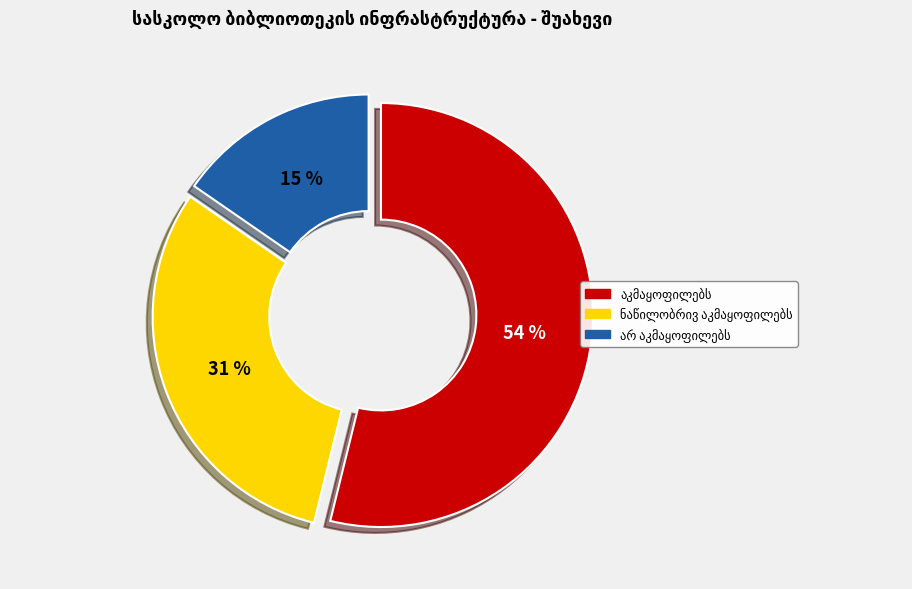

How many segments does this pie chart have?

3